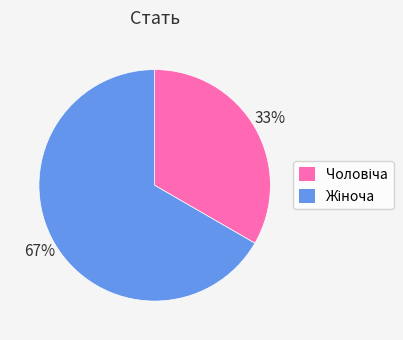

To the nearest percent, what is the average slice percentage?

50%